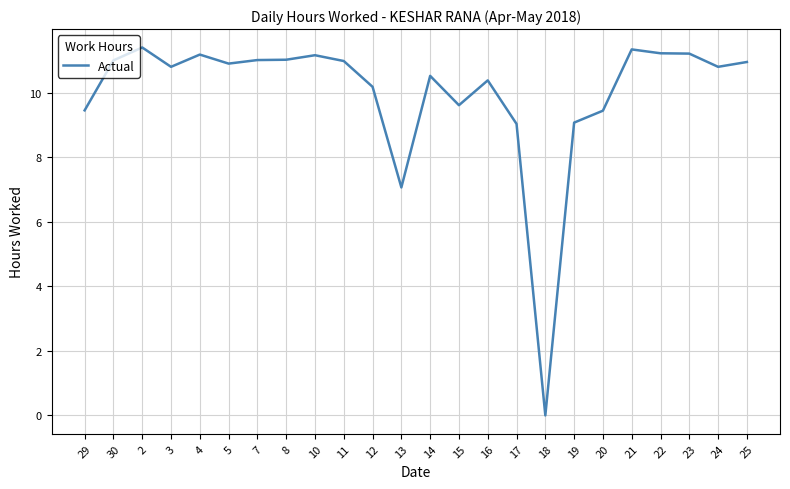

At which label does the data first exceed 10?

30